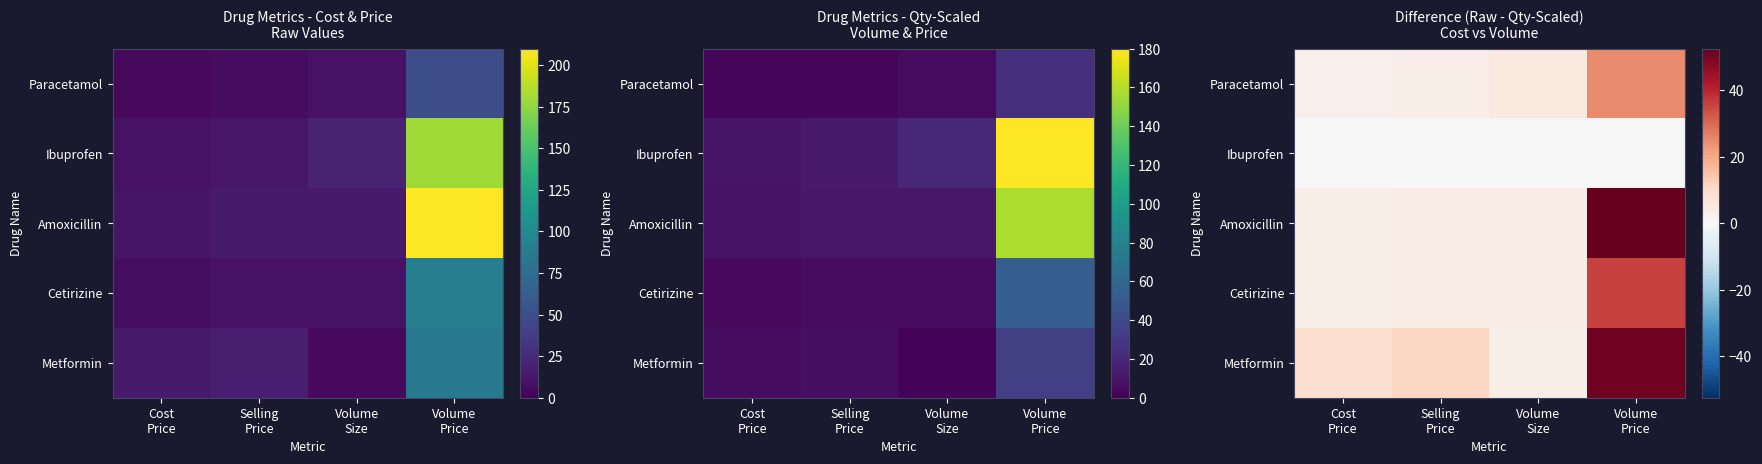

The Ibuprofen series shows 0.0 at Cost Price. True or false?

True